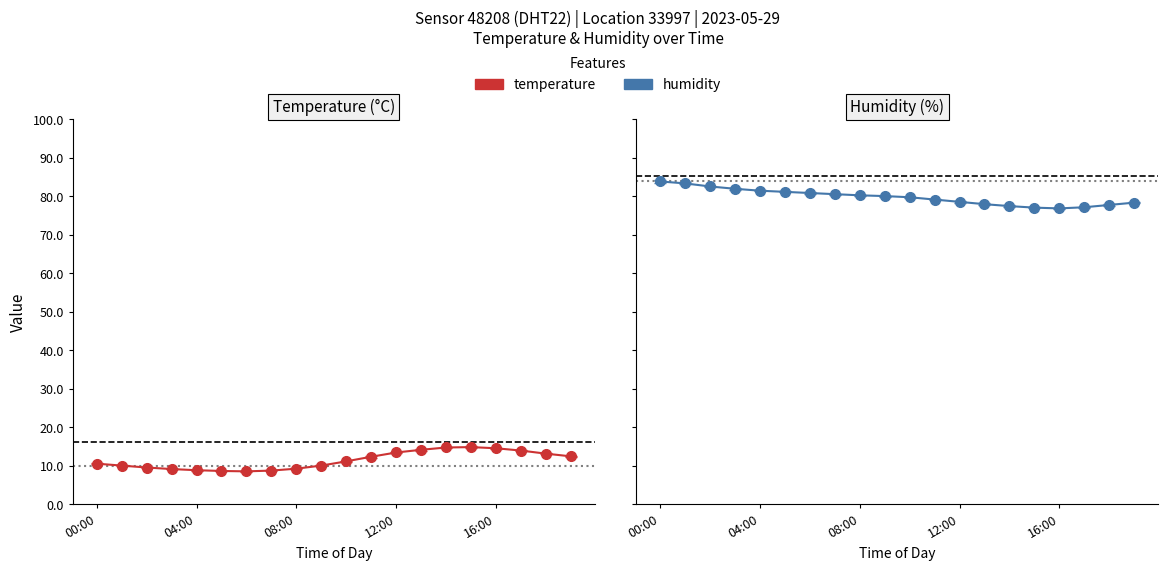

True or false: humidity has more than 2 points higher than both neighbors.

False